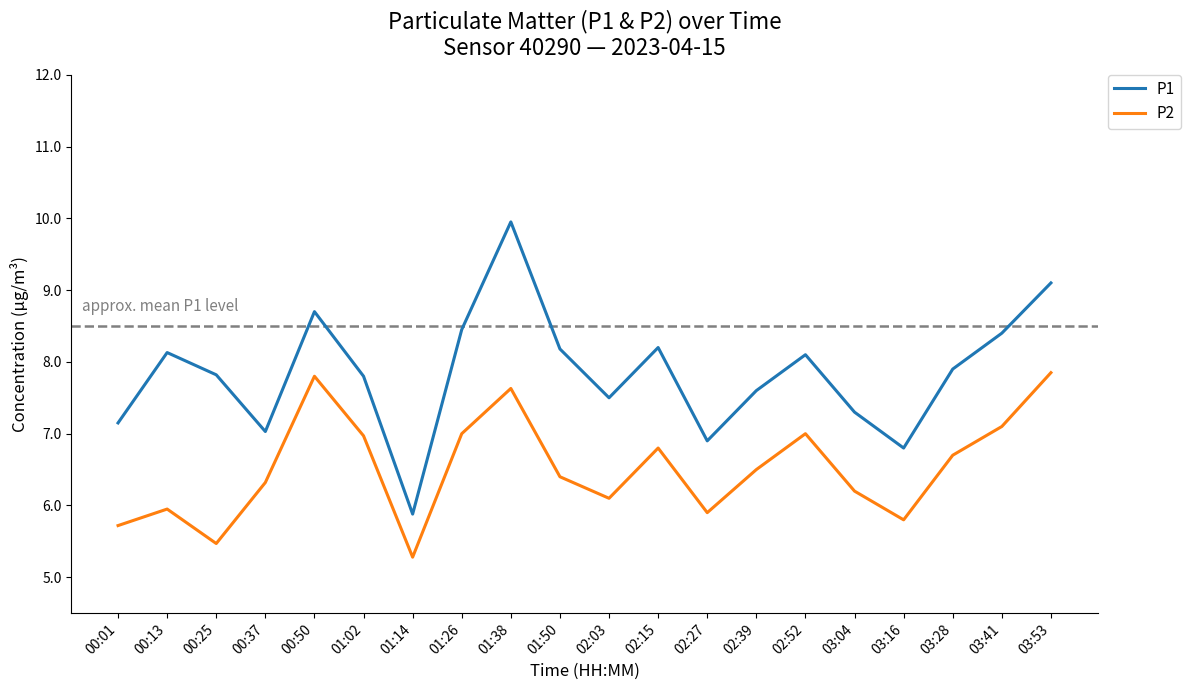

Rank the series at 00:13 from highest to lowest value.

P1, P2